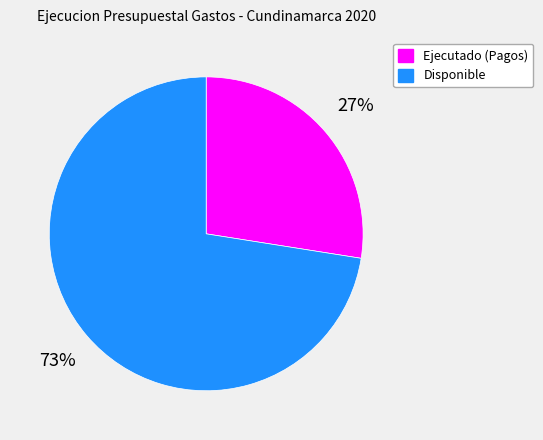

What is the ratio of the value at Ejecutado (Pagos) to the value at Disponible?

0.4